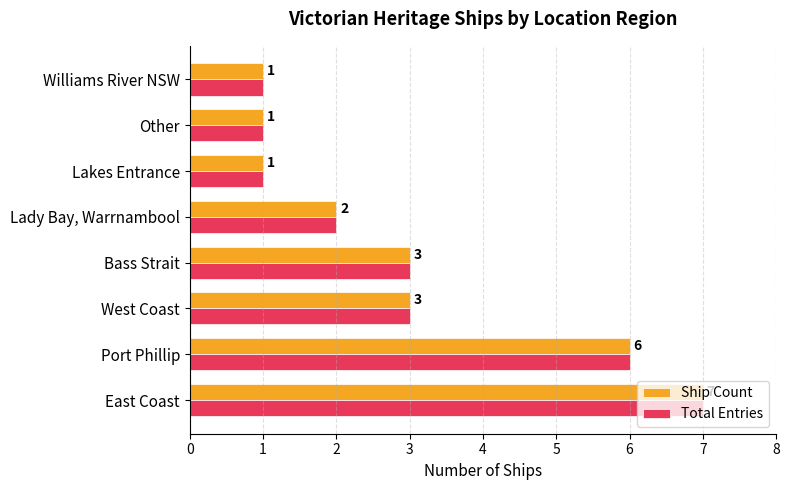

What is the greatest value displayed?

7